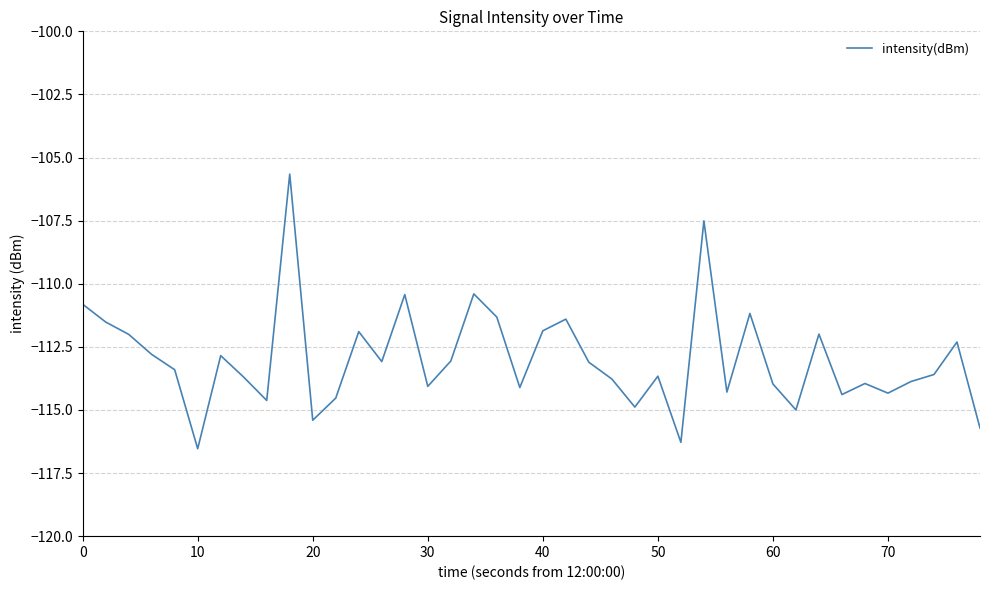

What is the greatest value displayed?

-105.7